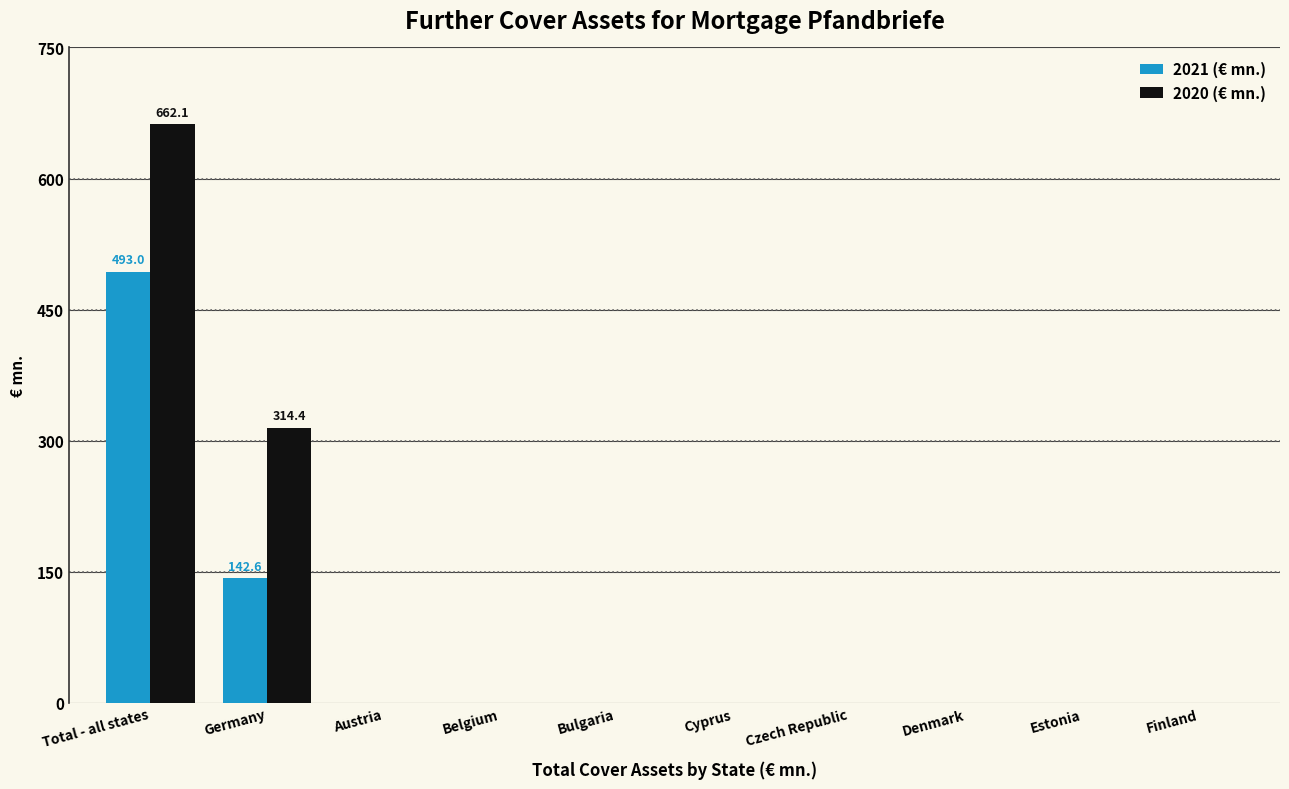

What is the total value across all series at Germany?

457.0